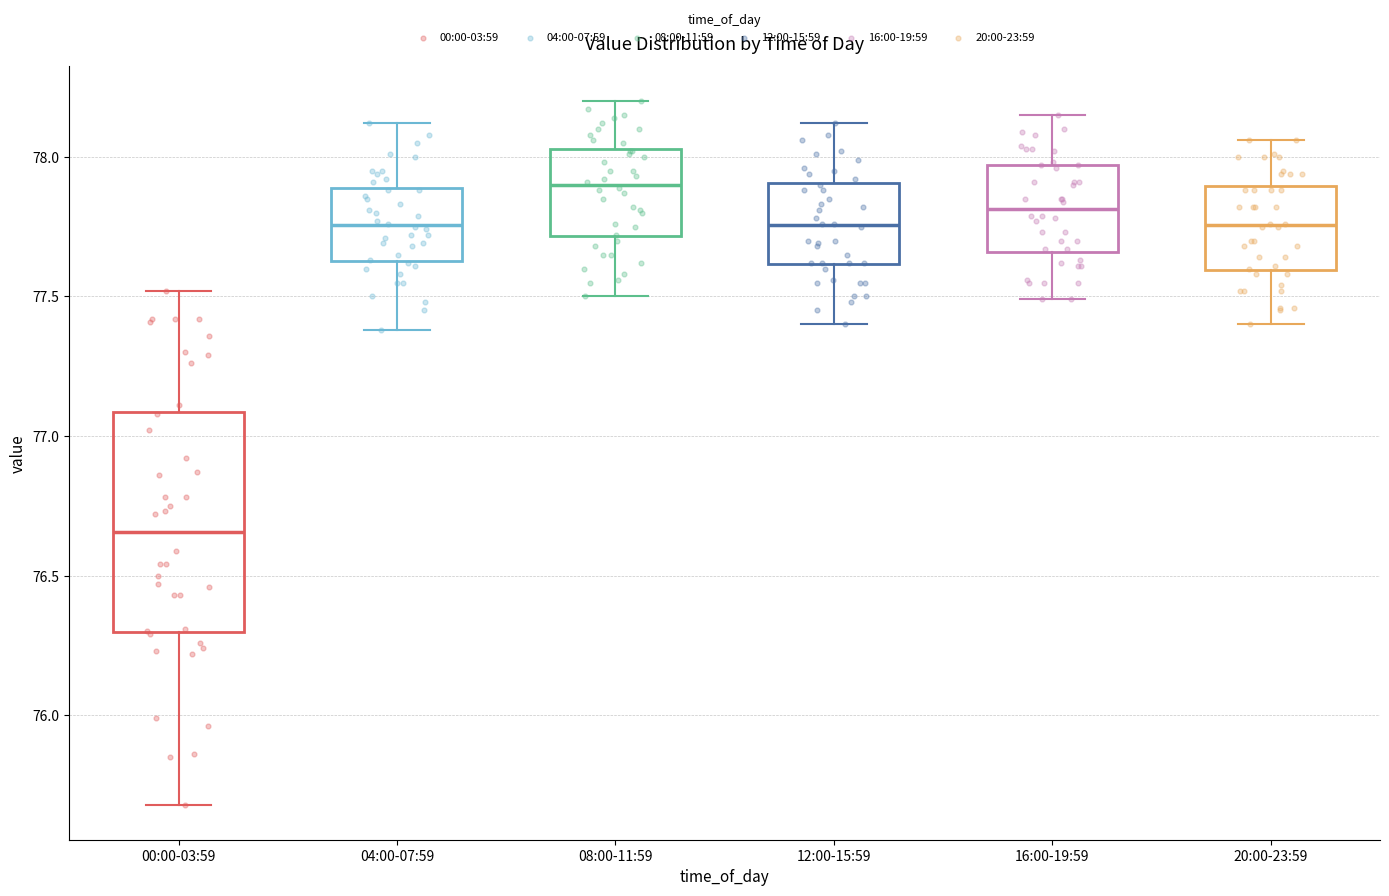

Reading left to right, transcribe this box plot: for each box, give where its median line is, the range the box spans, and where its two whiskers end, as read against the y-axis. The values are not printed on the chart, so give them approximately, as read against the axis.

00:00-03:59: median 76.65, box 76.30 to 77.10, whiskers 75.70 to 77.50
04:00-07:59: median 77.75, box 77.65 to 77.90, whiskers 77.40 to 78.10
08:00-11:59: median 77.90, box 77.70 to 78.05, whiskers 77.50 to 78.20
12:00-15:59: median 77.75, box 77.60 to 77.90, whiskers 77.40 to 78.10
16:00-19:59: median 77.80, box 77.65 to 77.95, whiskers 77.50 to 78.15
20:00-23:59: median 77.75, box 77.60 to 77.90, whiskers 77.40 to 78.05